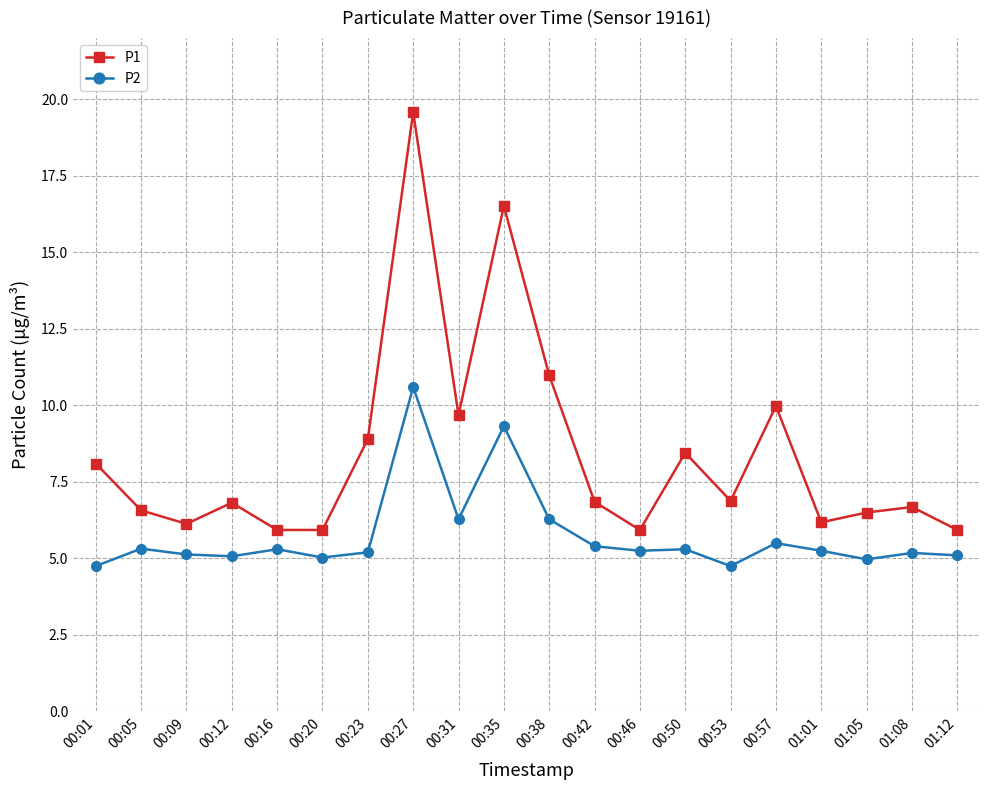

At how many categories does at least one series exceed 16?

2